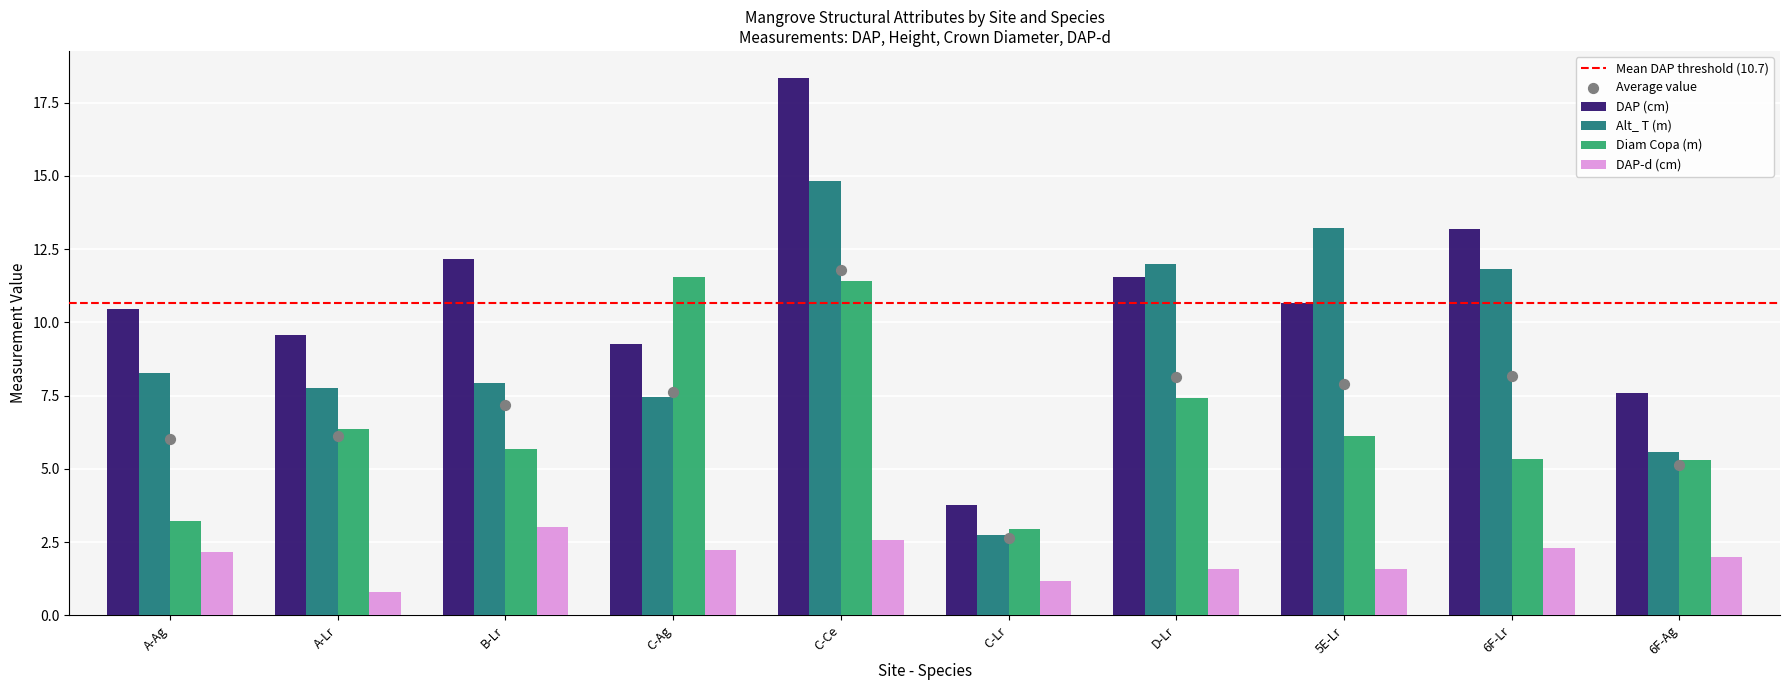

Which series has the largest total across all categories?

DAP (cm)